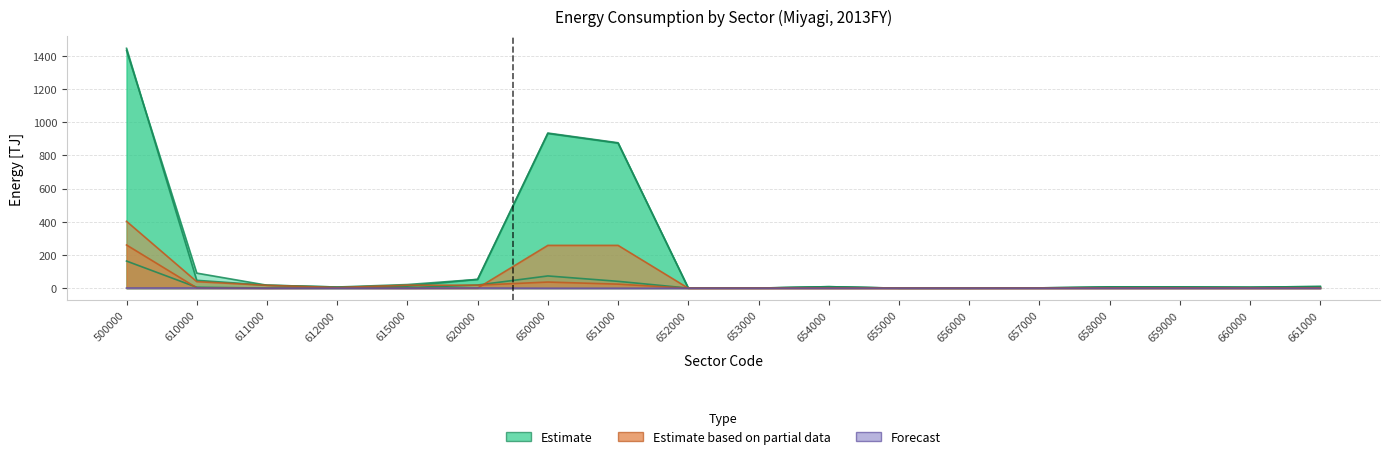

How many data points in Electricity are above 3?

11